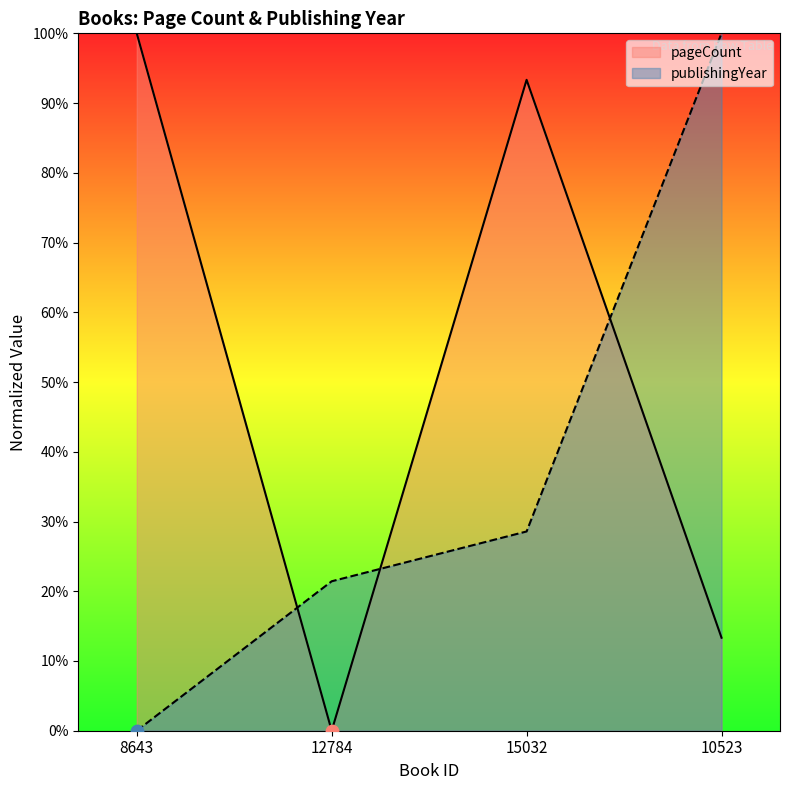

Which series has the largest total across all categories?

pageCount